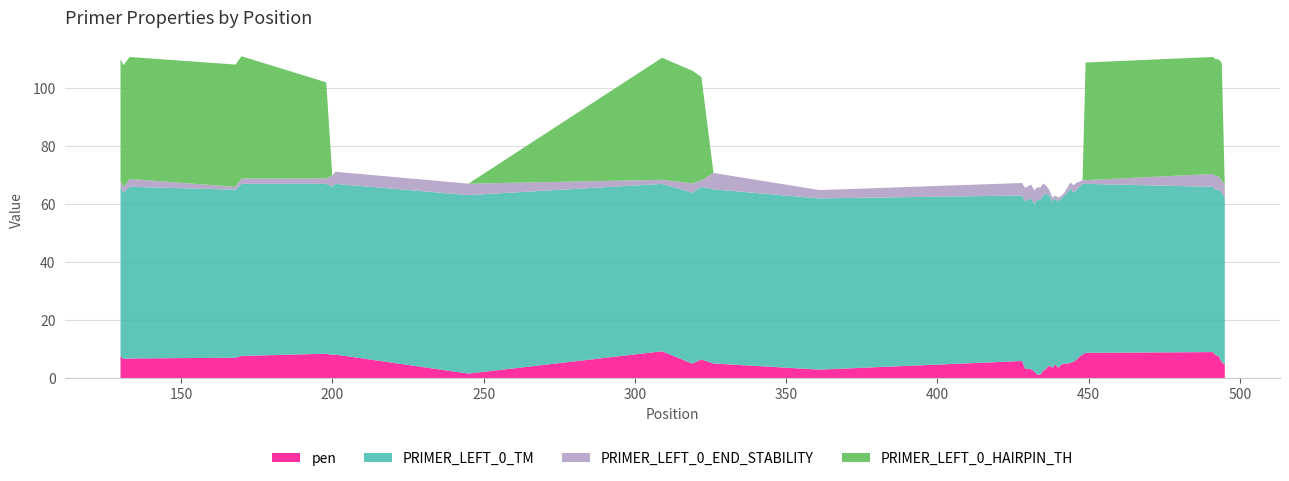

Reading left to right, what are all the values shown in this chart?

pen: 7.7	6.6	6.8	7.0	7.6	8.4	8.0	8.1	1.6	9.3	5.0	6.4	5.0	2.9	5.9	3.2	3.1	2.3	1.2	1.2	2.6	3.3	4.4	3.6	4.7	3.6	4.7	5.0	5.0	5.2	5.7	6.3	7.4	8.1	8.7	9.0	7.9	7.6	5.4	4.7
PRIMER_LEFT_0_TM: 58.3	57.4	59.2	58.0	59.4	58.6	58.0	58.9	61.6	57.7	59.0	59.6	60.0	59.1	57.1	57.8	58.9	57.7	60.2	60.2	60.6	60.3	58.6	57.4	57.3	57.4	57.3	58.0	59.0	60.2	58.3	58.7	58.6	58.9	58.3	57.0	57.1	57.4	58.6	57.3
PRIMER_LEFT_0_END_STABILITY: 1.9	1.9	2.7	1.0	1.9	1.9	3.9	4.2	4.0	1.4	3.2	2.2	5.7	2.9	4.3	4.6	4.8	4.8	4.5	4.4	4.0	2.7	1.9	1.3	1.0	1.3	0.9	1.0	1.7	2.1	2.5	2.4	1.8	1.3	1.3	4.4	4.7	4.6	4.3	4.3
PRIMER_LEFT_0_HAIRPIN_TH: 42.1	42.1	42.1	42.2	42.2	33.1	0.0	0.0	0.0	42.1	38.9	35.6	0.0	0.0	0.0	0.0	0.0	0.0	0.0	0.0	0.0	0.0	0.0	0.0	0.0	0.0	0.0	0.0	0.0	0.0	0.0	0.0	0.0	0.0	40.6	40.3	40.3	40.3	40.3	0.0